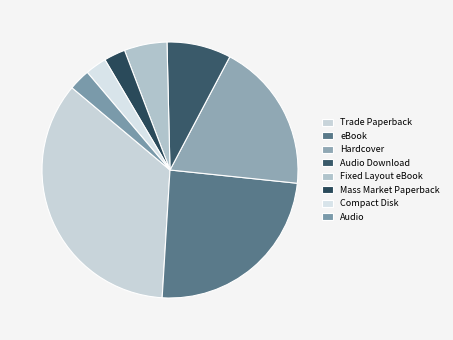

Count the number of slices in the pie.

8